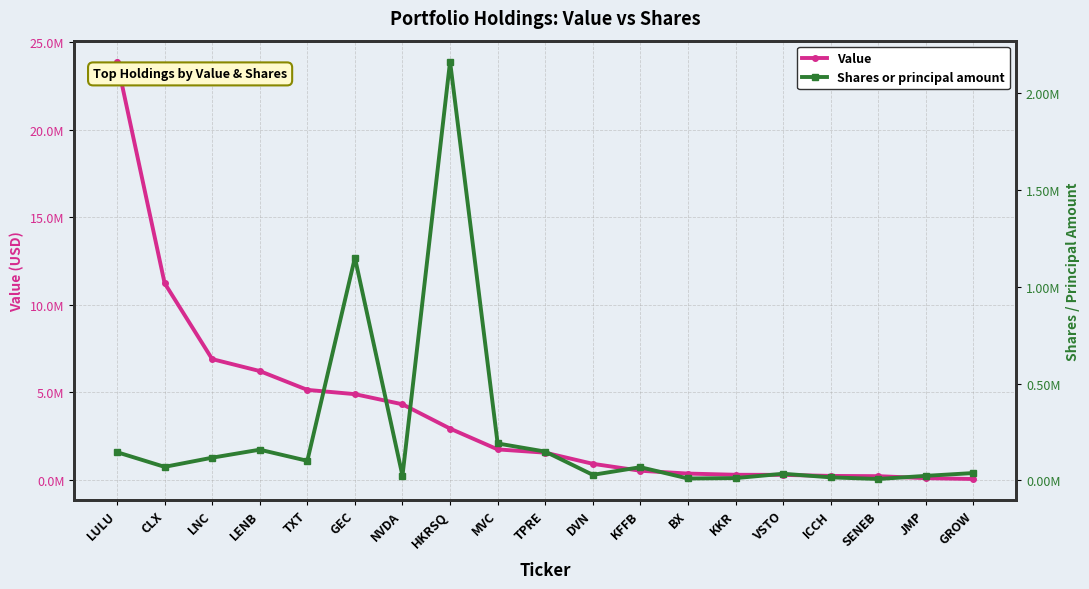

Where does the Value series first go above 1545000?

LULU